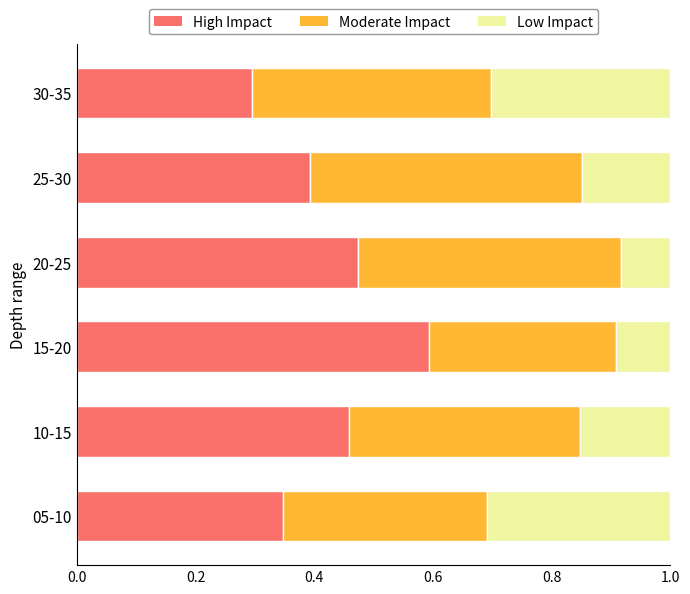

What is the sum of all High Impact values?

2.6